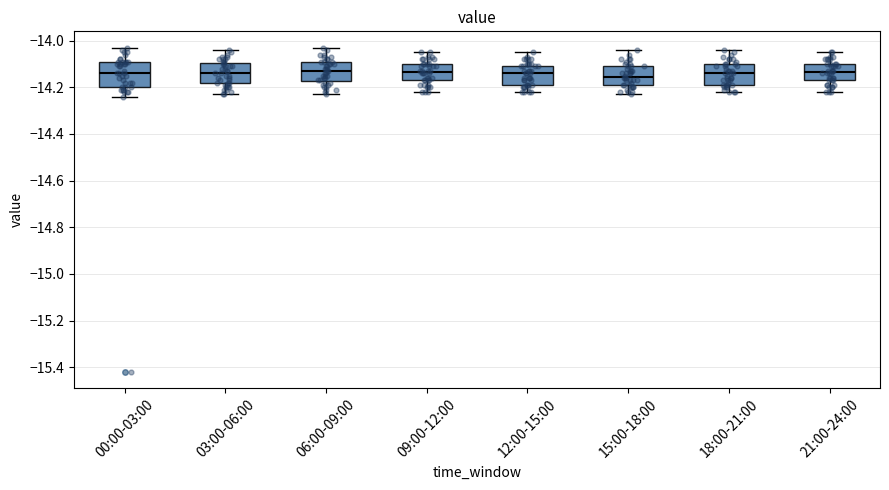

Reading left to right, transcribe this box plot: for each box, give where its median line is, the range the box spans, and where its two whiskers end, as read against the y-axis. The values are not printed on the chart, so give them approximately, as read against the axis.

00:00-03:00: median -14.14, box -14.20 to -14.08, whiskers -14.24 to -14.02
03:00-06:00: median -14.14, box -14.18 to -14.10, whiskers -14.22 to -14.04
06:00-09:00: median -14.12, box -14.18 to -14.08, whiskers -14.22 to -14.02
09:00-12:00: median -14.14, box -14.16 to -14.10, whiskers -14.22 to -14.04
12:00-15:00: median -14.14, box -14.18 to -14.10, whiskers -14.22 to -14.04
15:00-18:00: median -14.16, box -14.18 to -14.10, whiskers -14.22 to -14.04
18:00-21:00: median -14.14, box -14.18 to -14.10, whiskers -14.22 to -14.04
21:00-24:00: median -14.14, box -14.16 to -14.10, whiskers -14.22 to -14.04